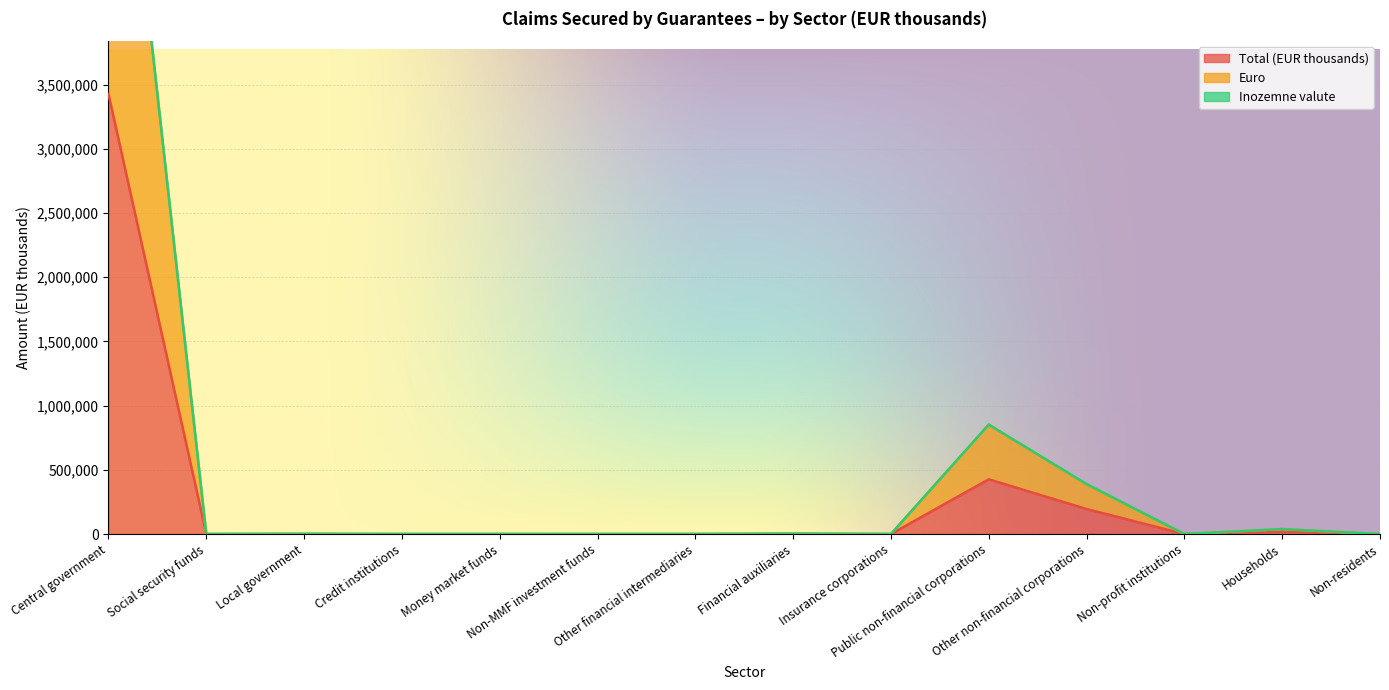

Where is the first local minimum for Euro?

Social security funds